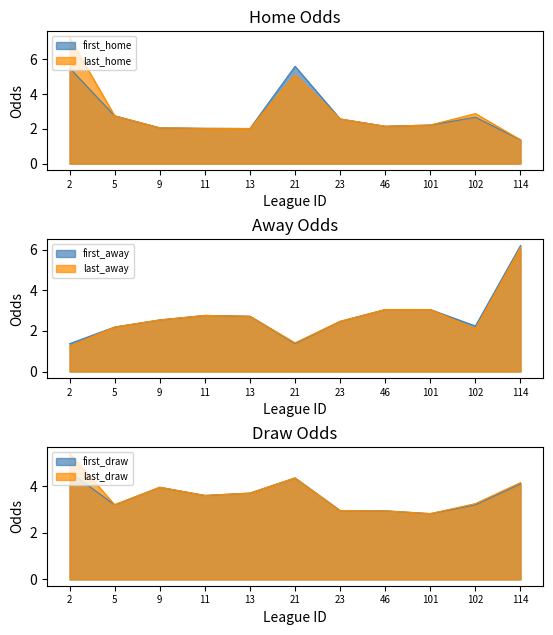

Which series has the widest spread of values?

last_home